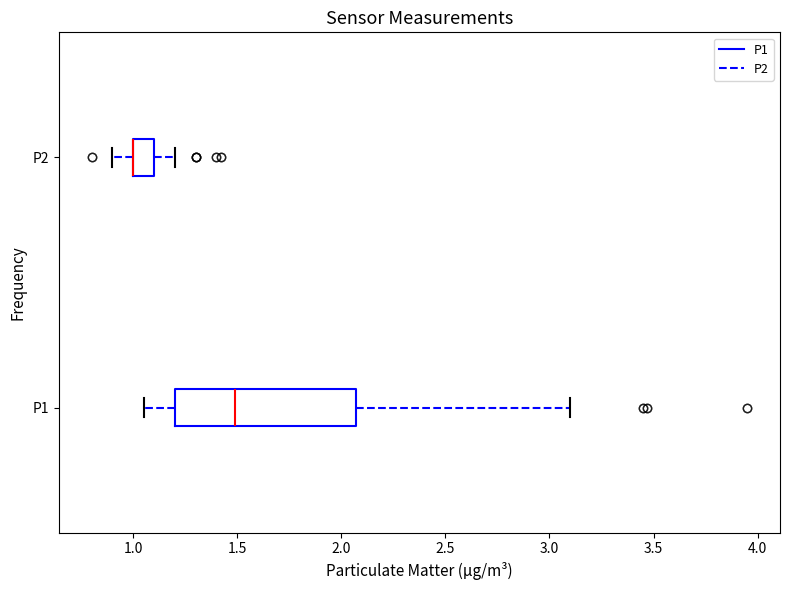

Where does the right whisker of the box for P2 end on the x-axis? The values are not printed on the chart, so give them approximately, as read against the axis.

1.20